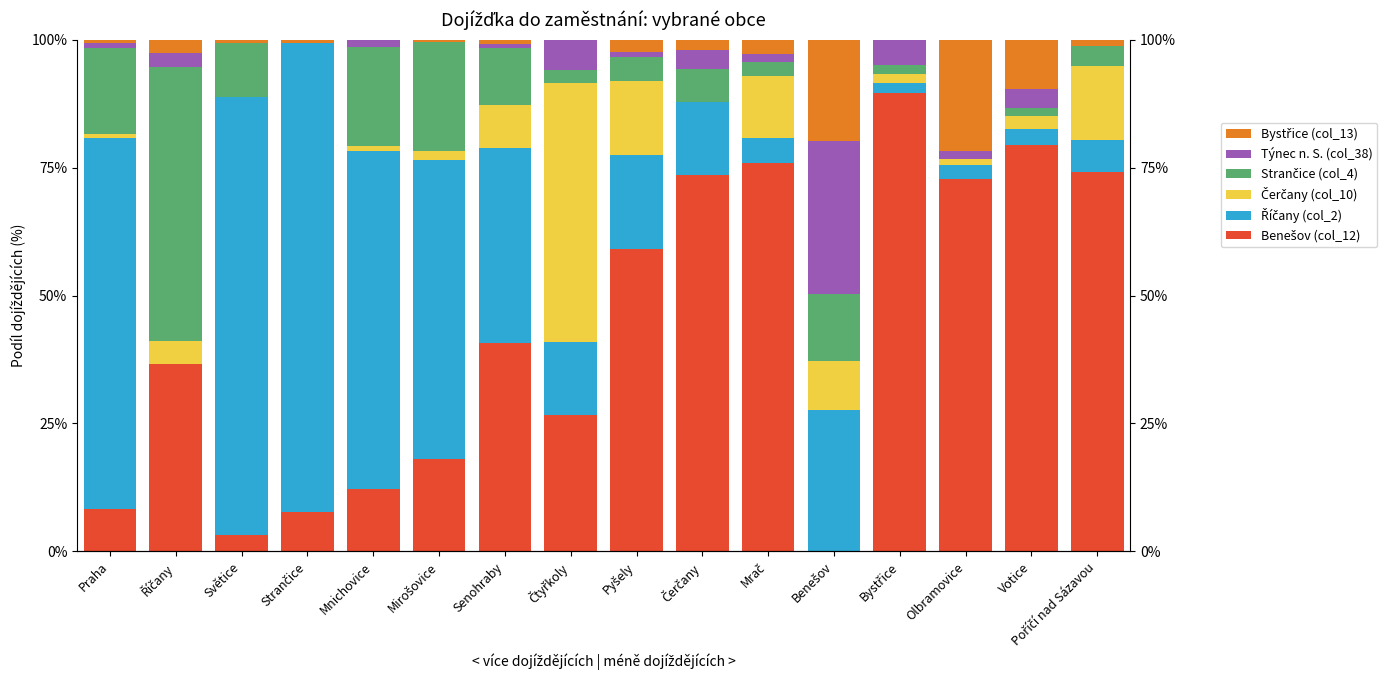

At which category is the sum across all series the highest?

Čerčany